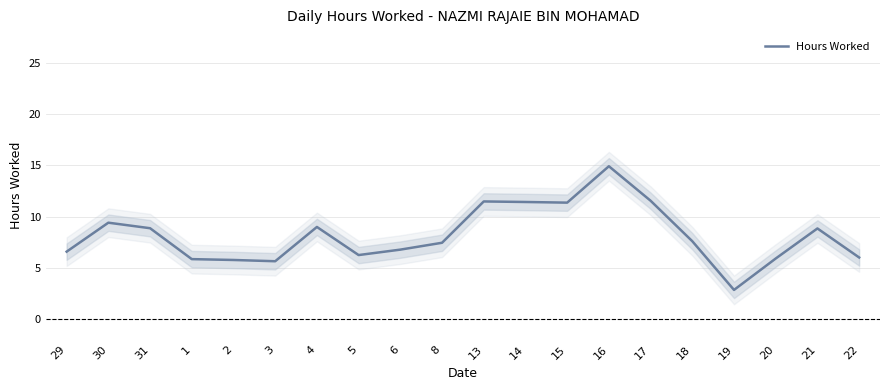

The chart shows a value of 8.8 at 21. True or false?

True